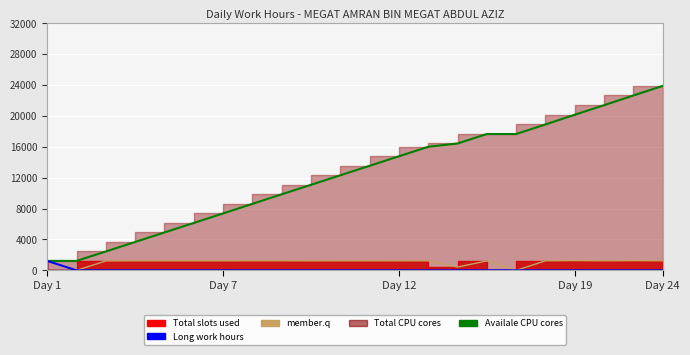

What is the difference between the member.q values at Day 19 and 15?

4